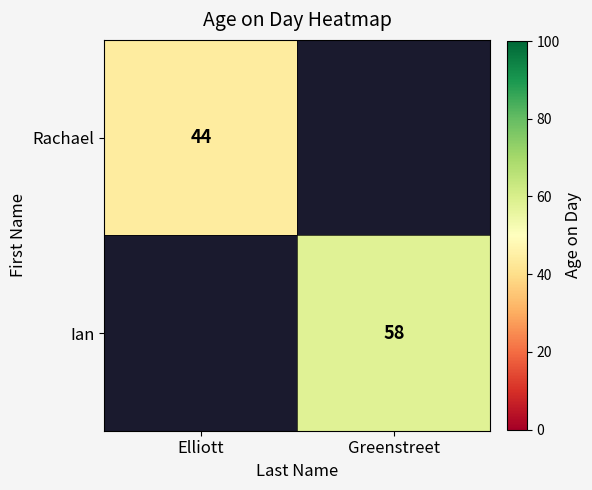

Which category has the lowest value across all series?

Elliott